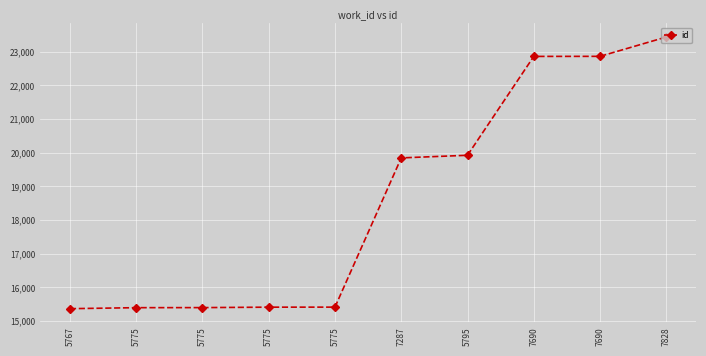

Between 5795 and 5775, which is larger?

5795